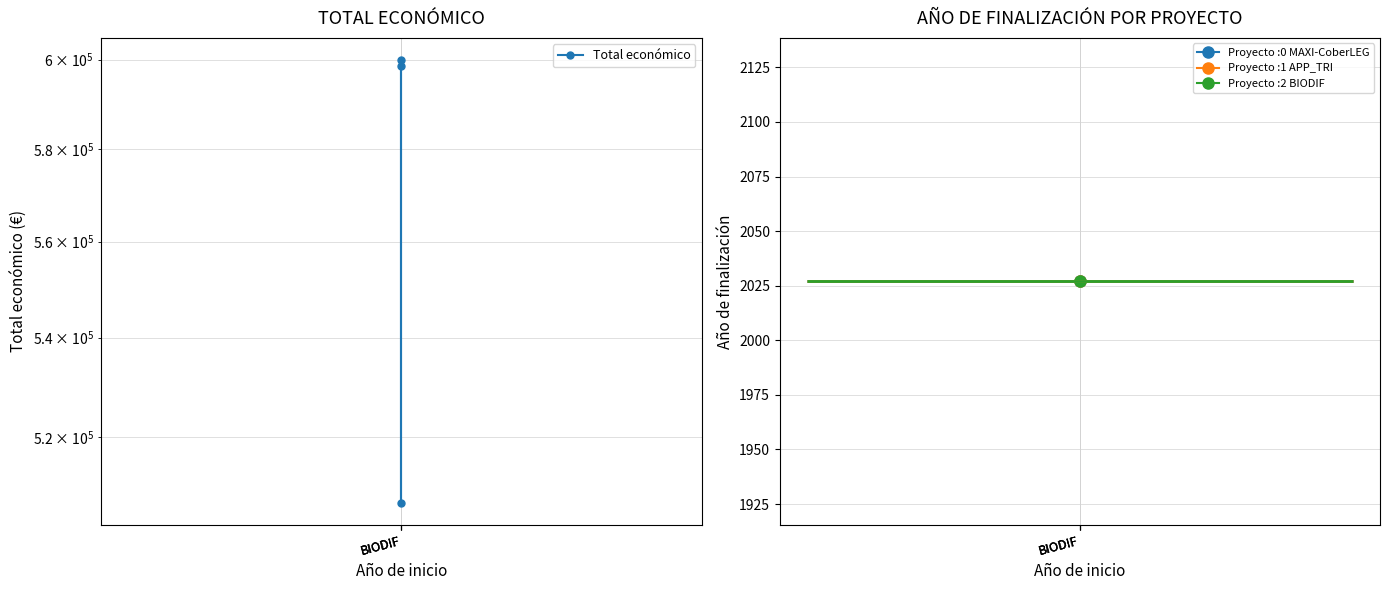

What is the maximum value shown in the chart?

599927